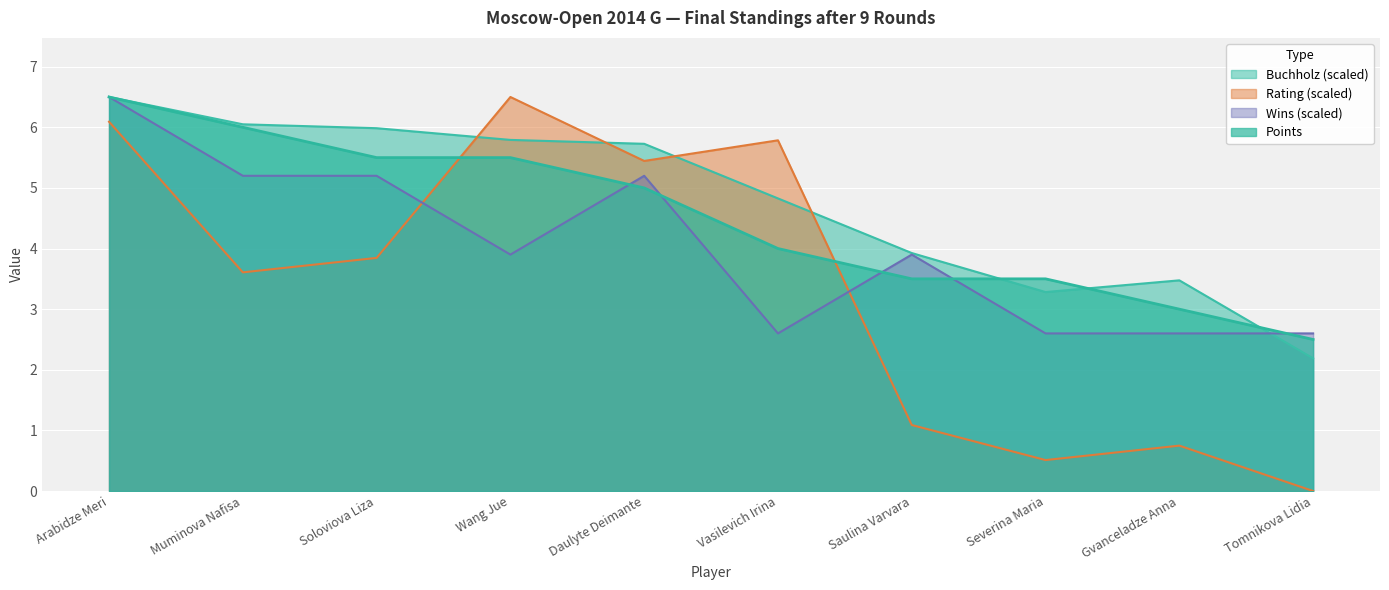

Is it true that Rating equals 0.7 at Gvanceladze Anna?

True